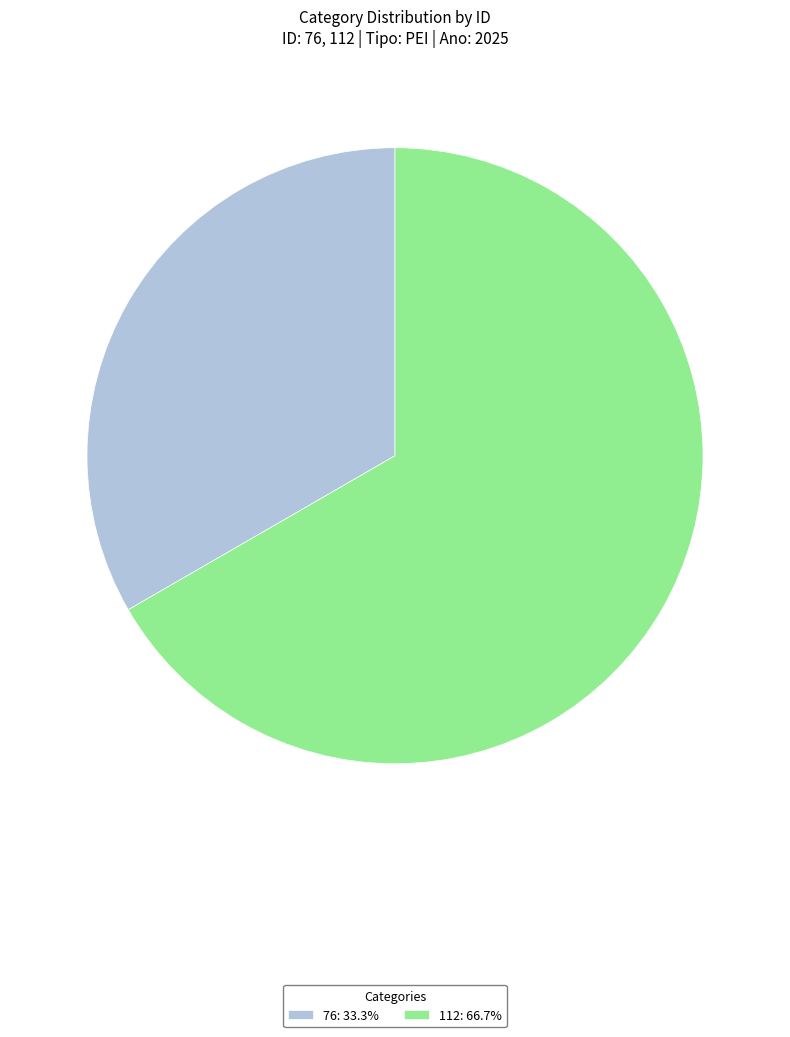

What is the ratio of the value at 112 to the value at 76?

2.0